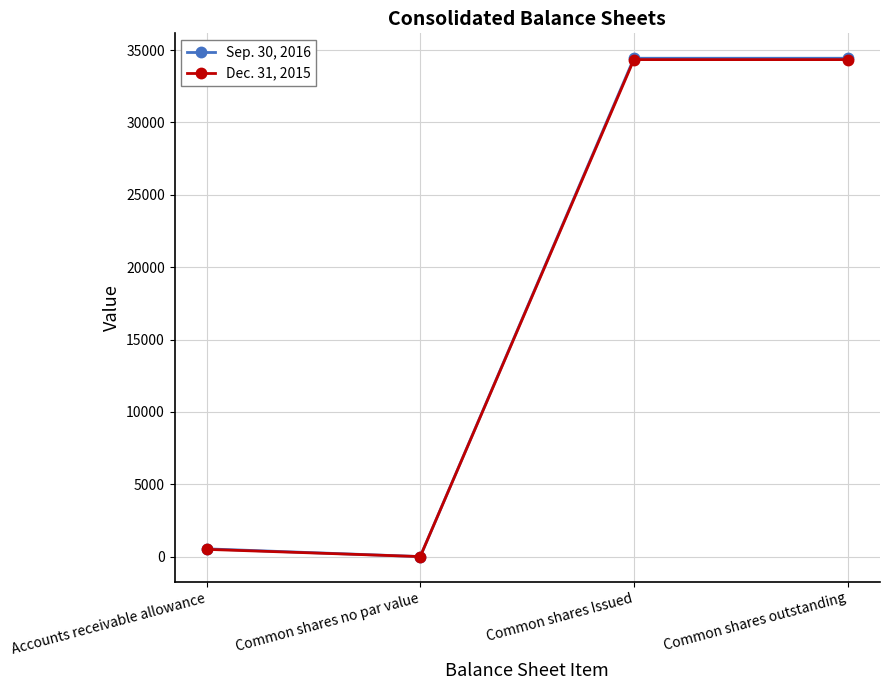

Which series changed the most between Common shares no par value and Common shares Issued?

Sep. 30, 2016